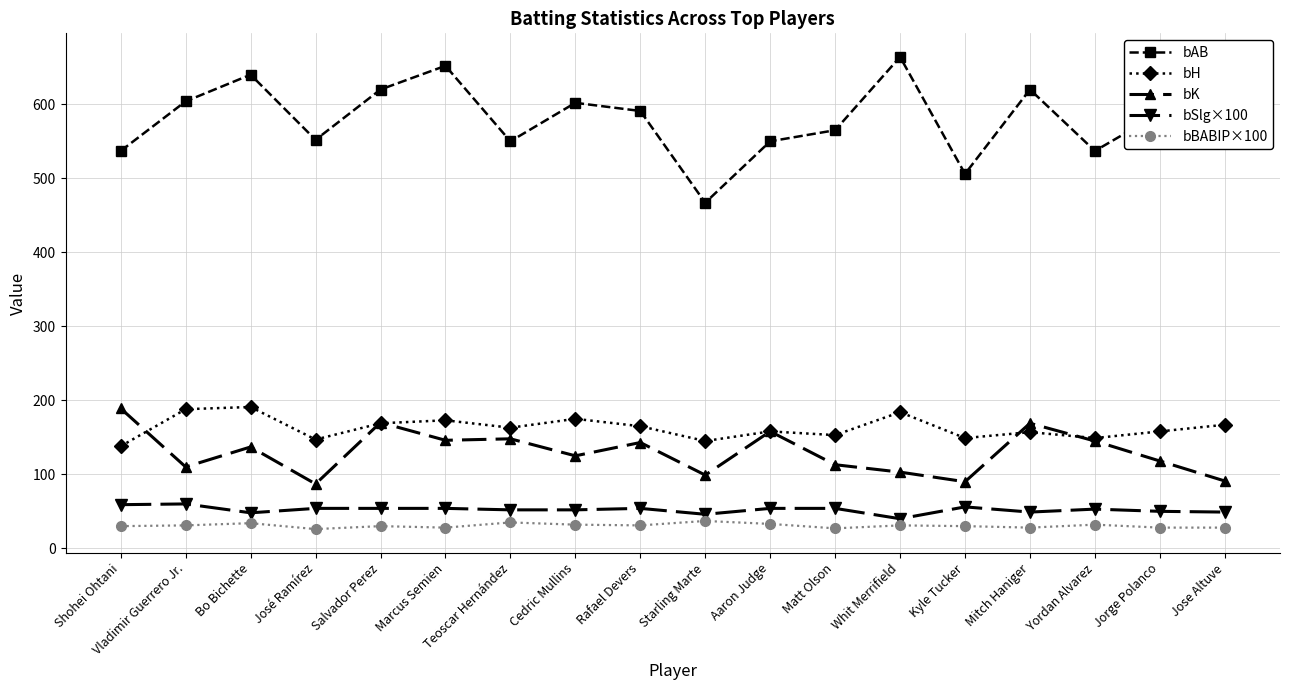

What is the label of the 2nd point from the right?

Jorge Polanco